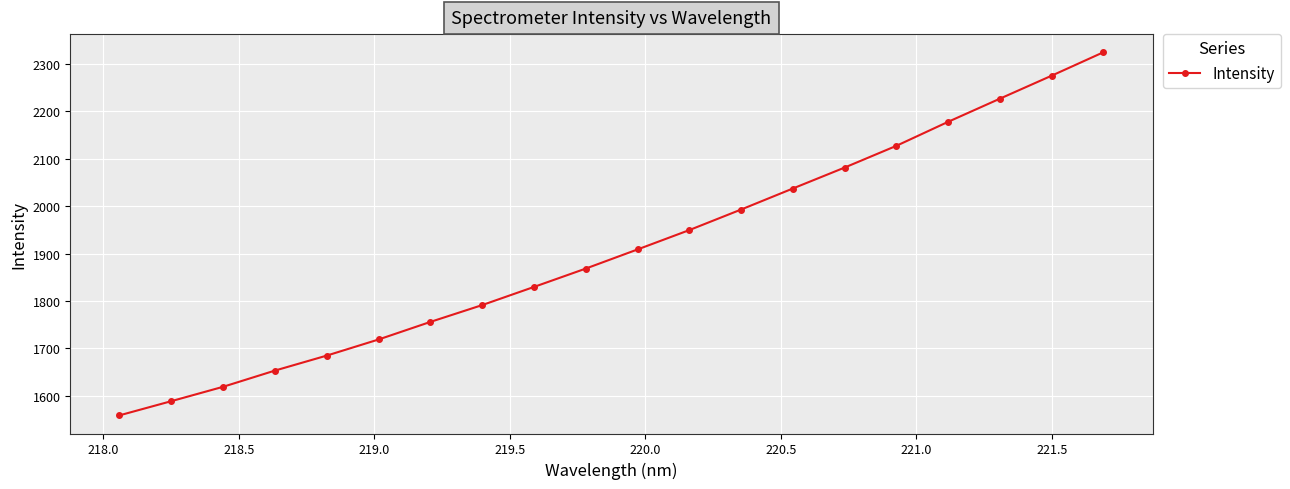

What is the value of the 12th point from the left?

1949.4